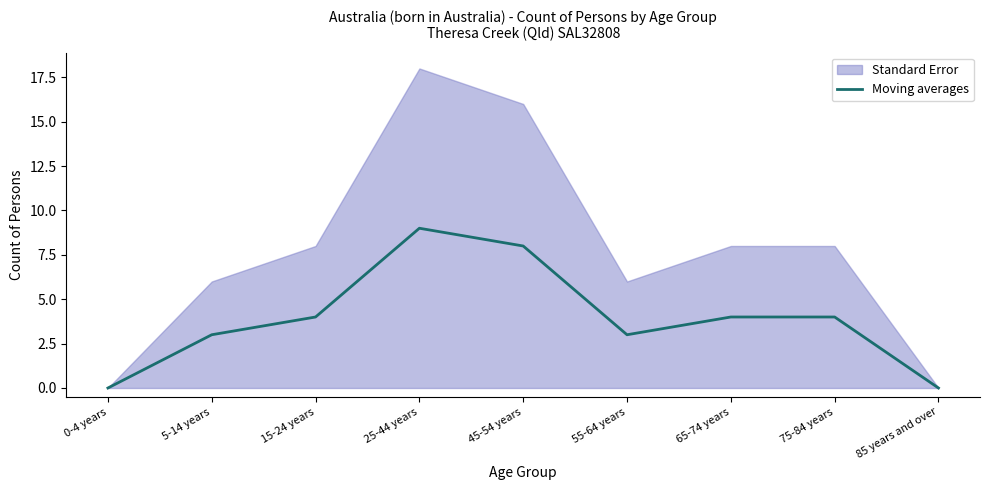

Where is the data nearest to the value 4?

15-24 years